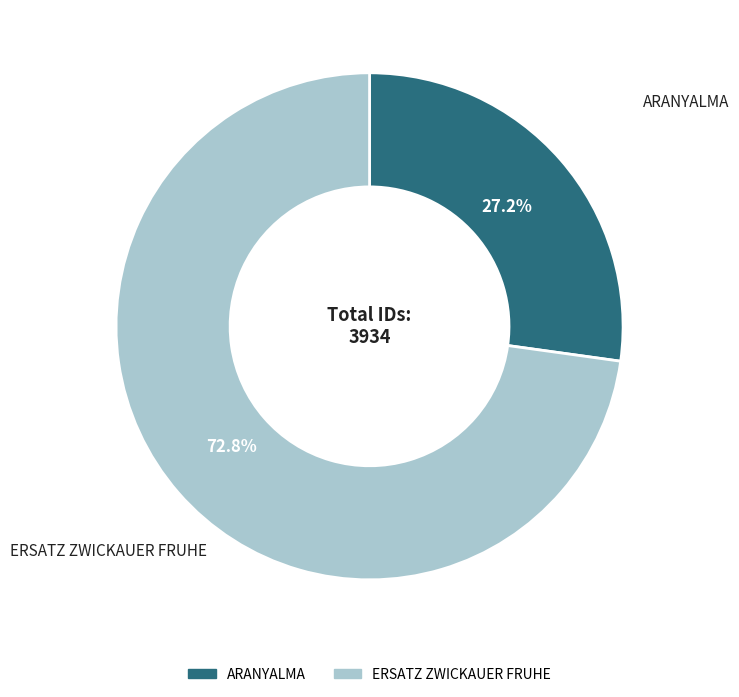

Is it true that ERSATZ ZWICKAUER FRUHE is 73% of the pie?

True